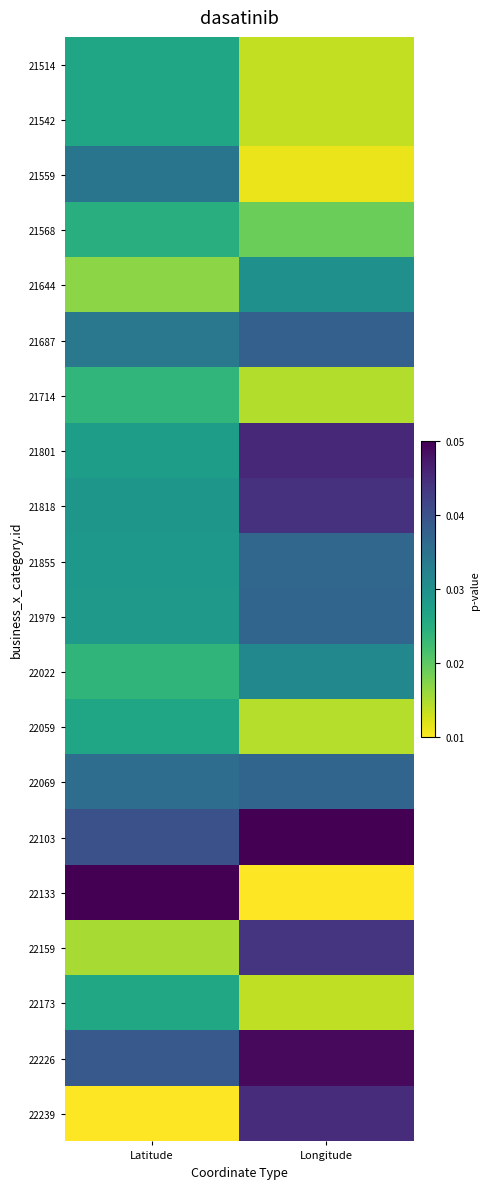

At Latitude, list the series in order from largest to smallest.

22133, 22103, 22226, 22069, 21559, 21687, 21818, 21855, 21979, 21801, 21542, 21514, 22059, 22173, 21568, 22022, 21714, 21644, 22159, 22239